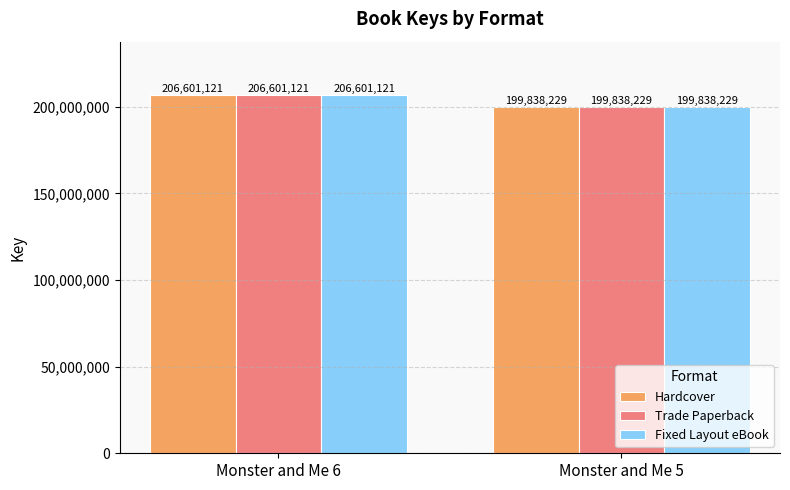

What is the minimum value shown in the chart?

199838229